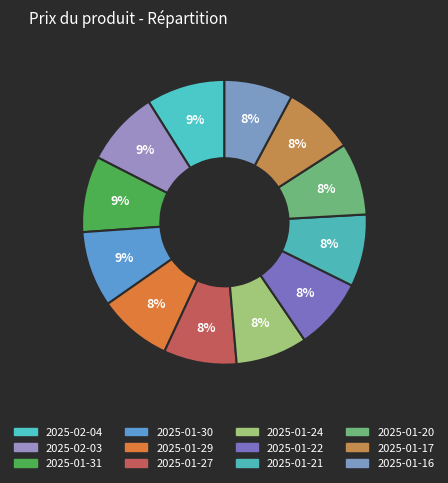

Is there any slice that represents more than half of the pie?

No